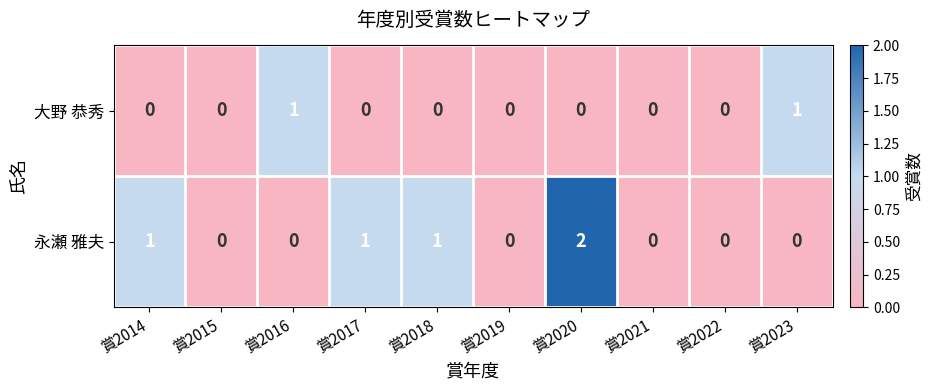

Reading left to right, list all the values displayed in this chart.

大野 恭秀: 0	0	1	0	0	0	0	0	0	1
永瀬 雅夫: 1	0	0	1	1	0	2	0	0	0